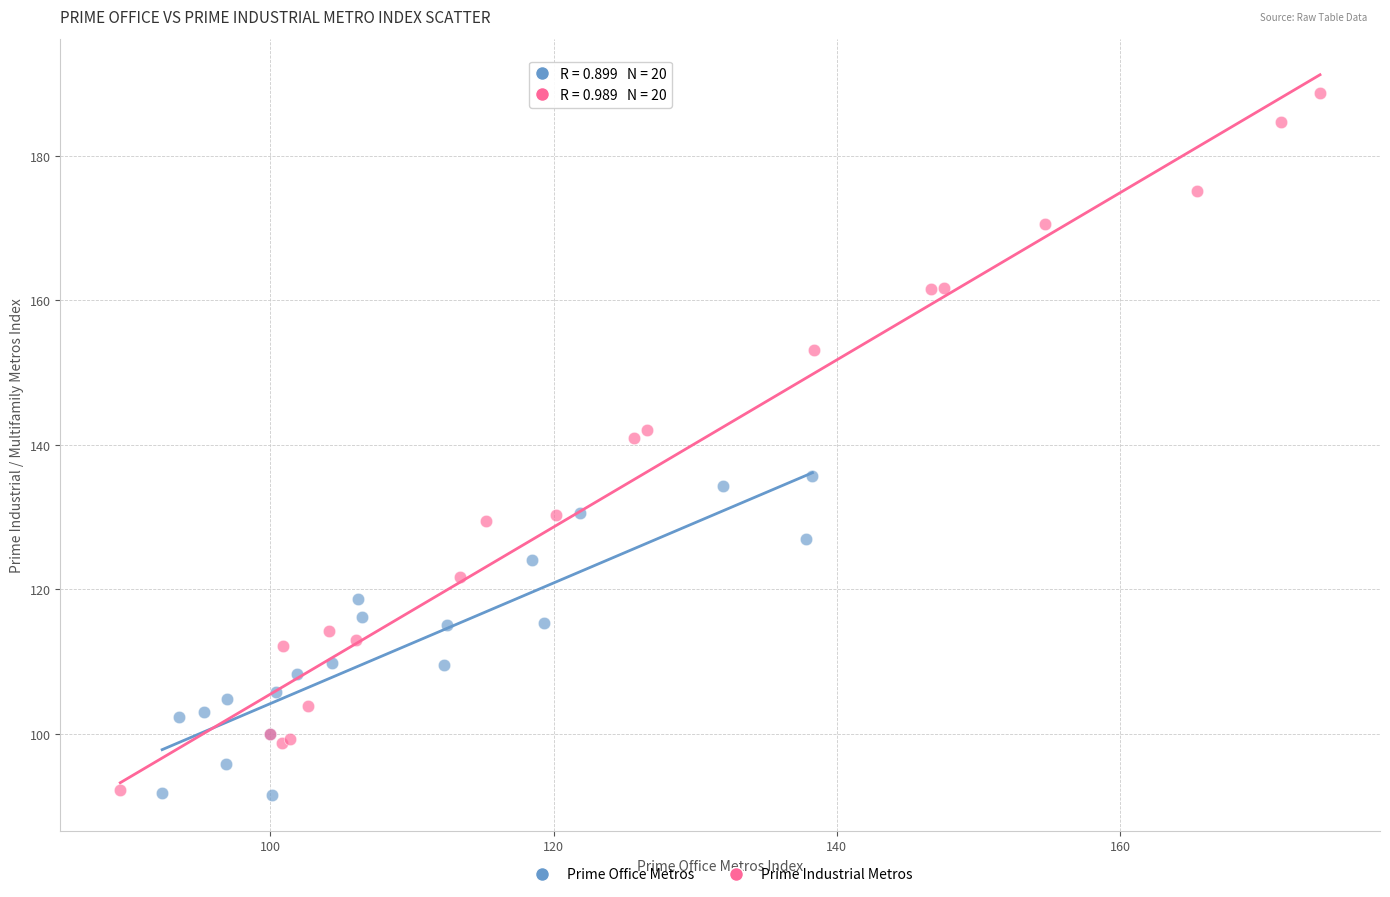

Which series has the widest spread of Y values?

Prime Industrial Metros